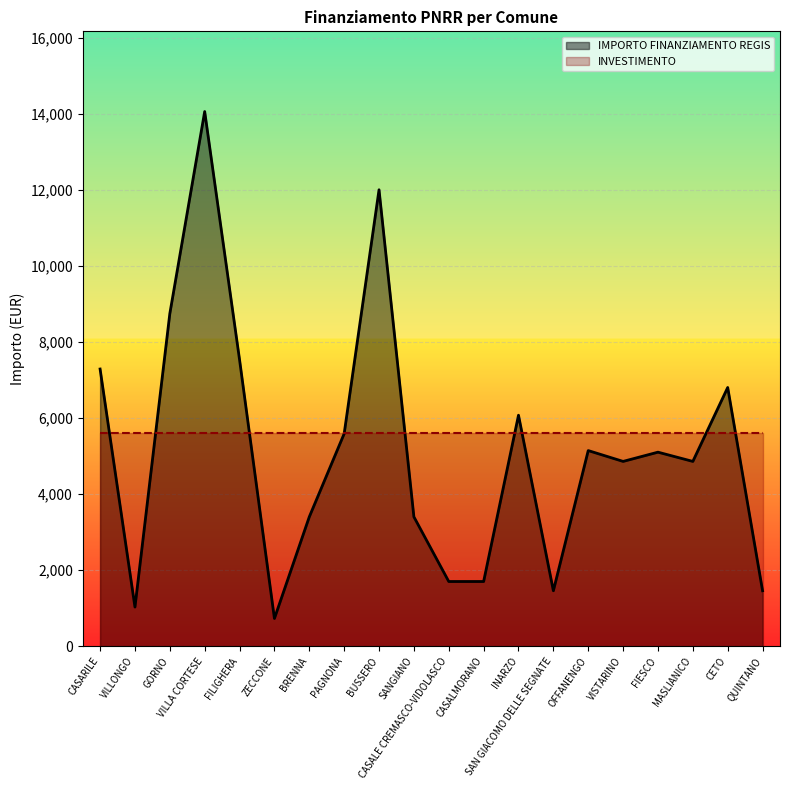

What is the sum of all values?

102955